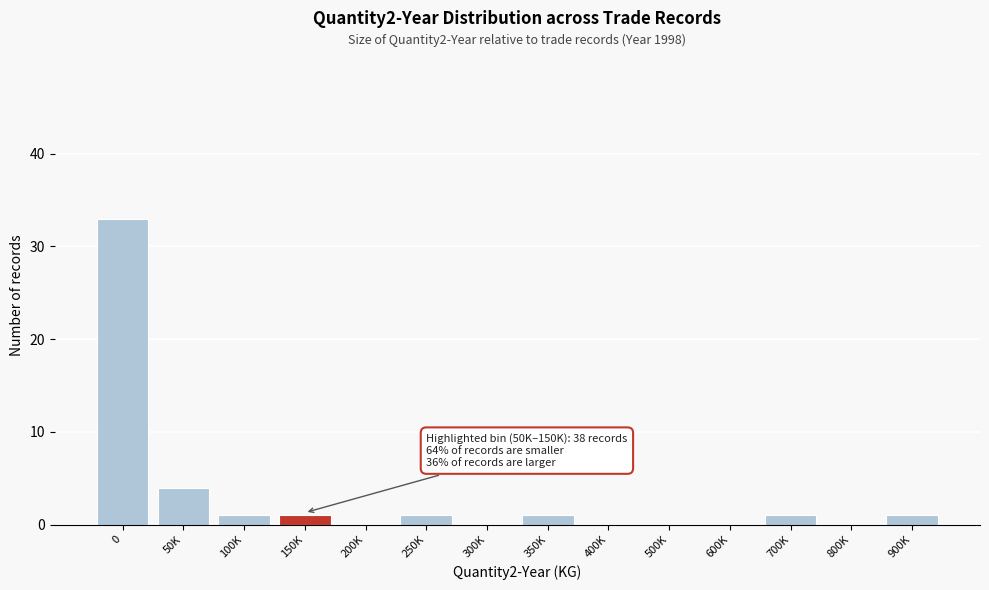

Reading left to right, what are all the values shown in this chart?

0=33	50K=4	100K=1	150K=1	200K=0	250K=1	300K=0	350K=1	400K=0	500K=0	600K=0	700K=1	800K=0	900K=1